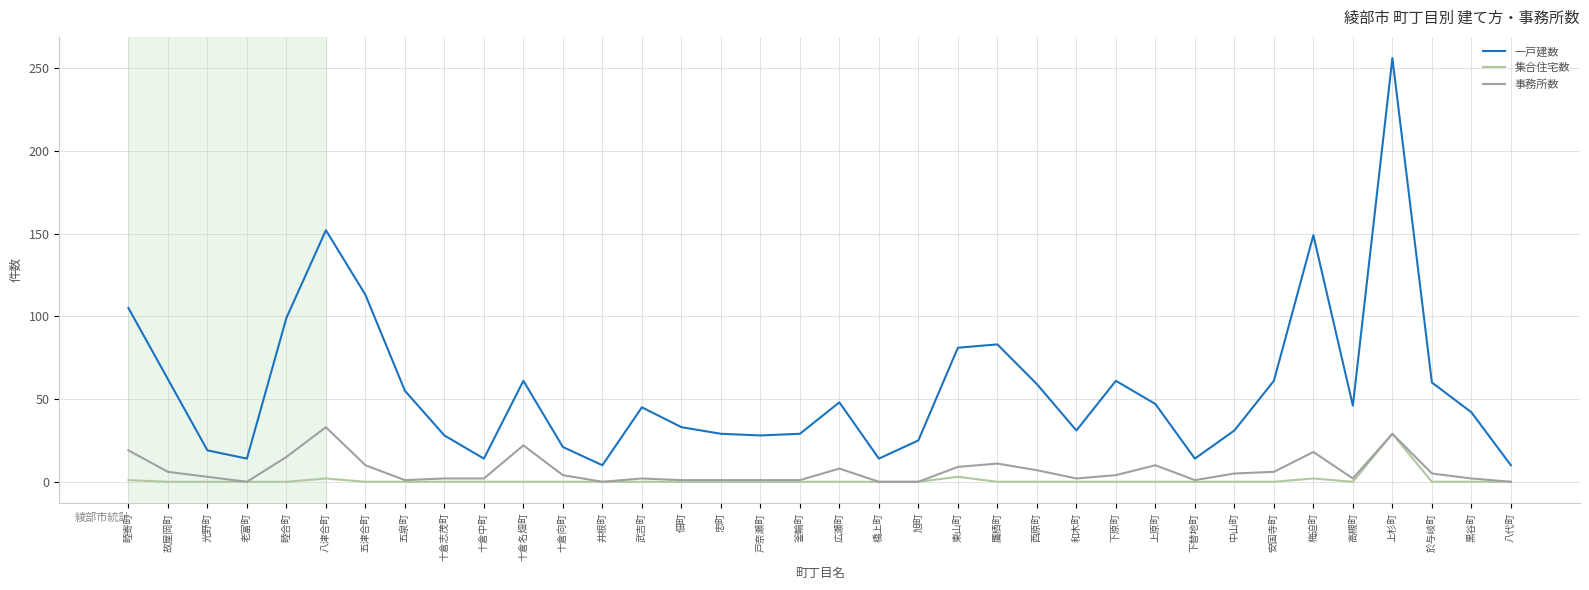

What are all the series names shown in the legend?

一戸建数, 集合住宅数, 事務所数